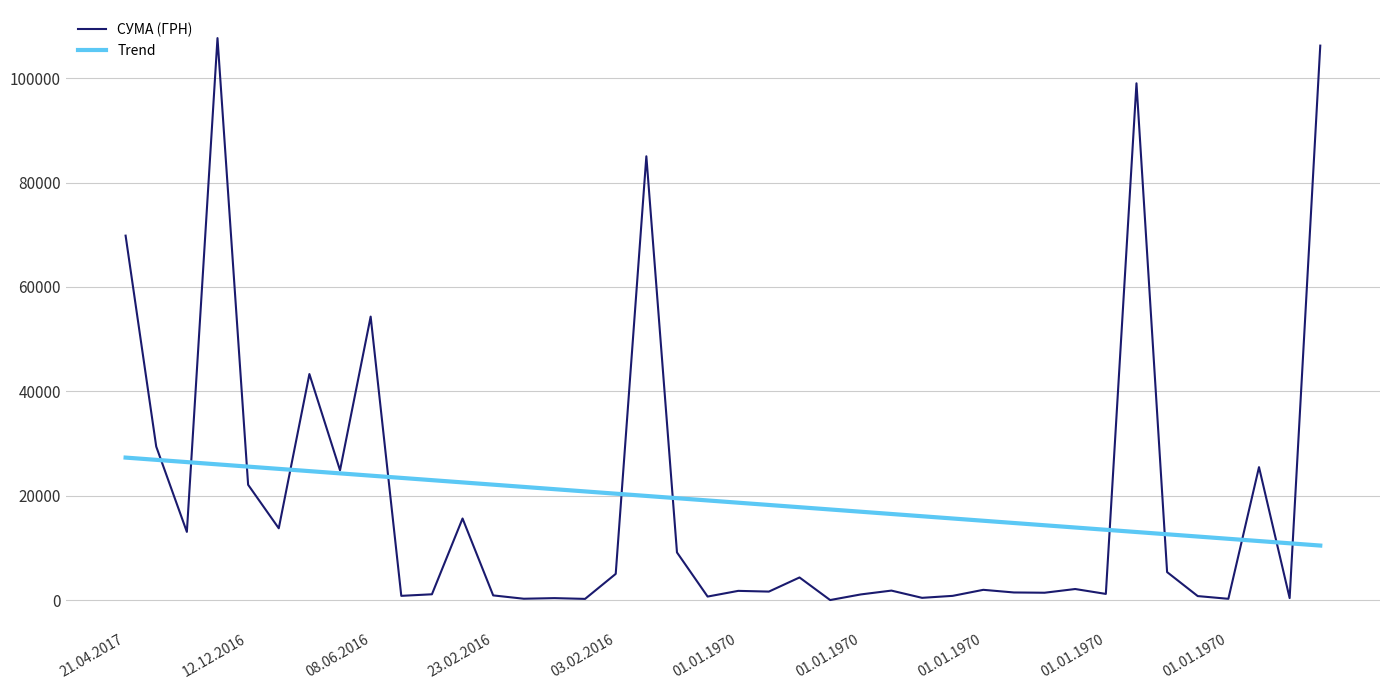

True or false: СУМА (ГРН) and Trend intersect in this chart.

True